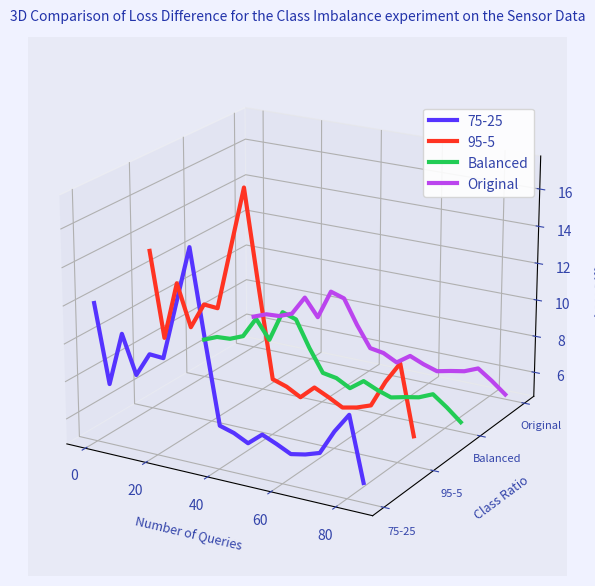

The Balanced series shows -0.0 at 14. True or false?

False